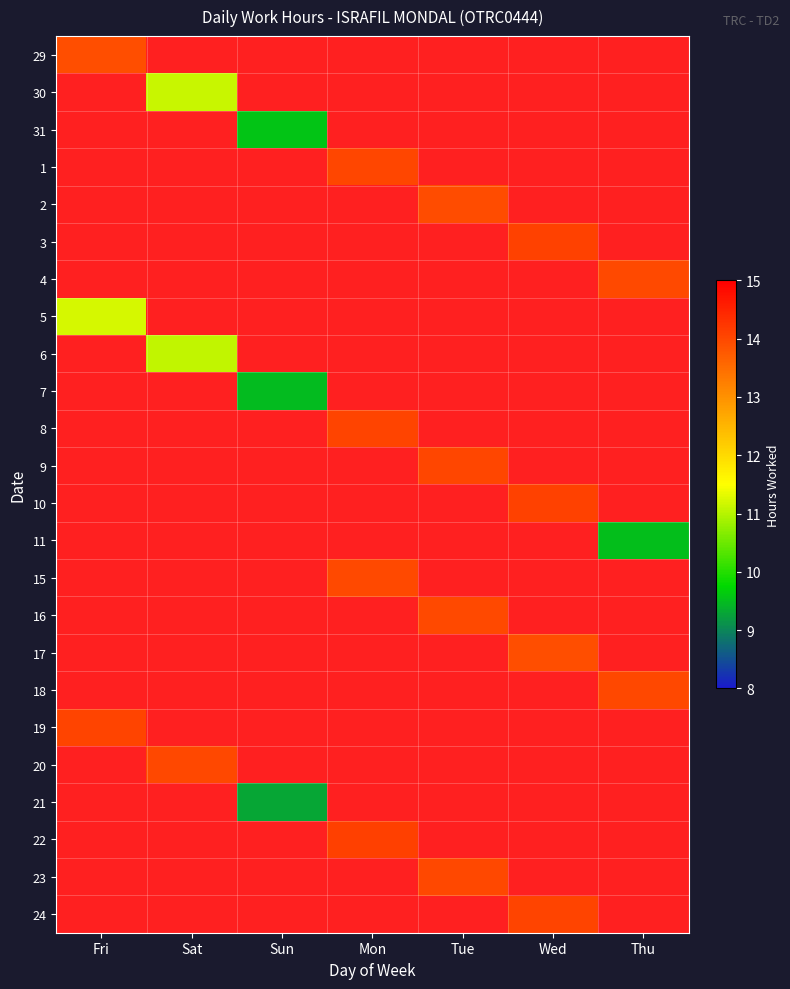

List the labels in order of 5 value, smallest first.

Fri, Sat, Sun, Mon, Tue, Wed, Thu